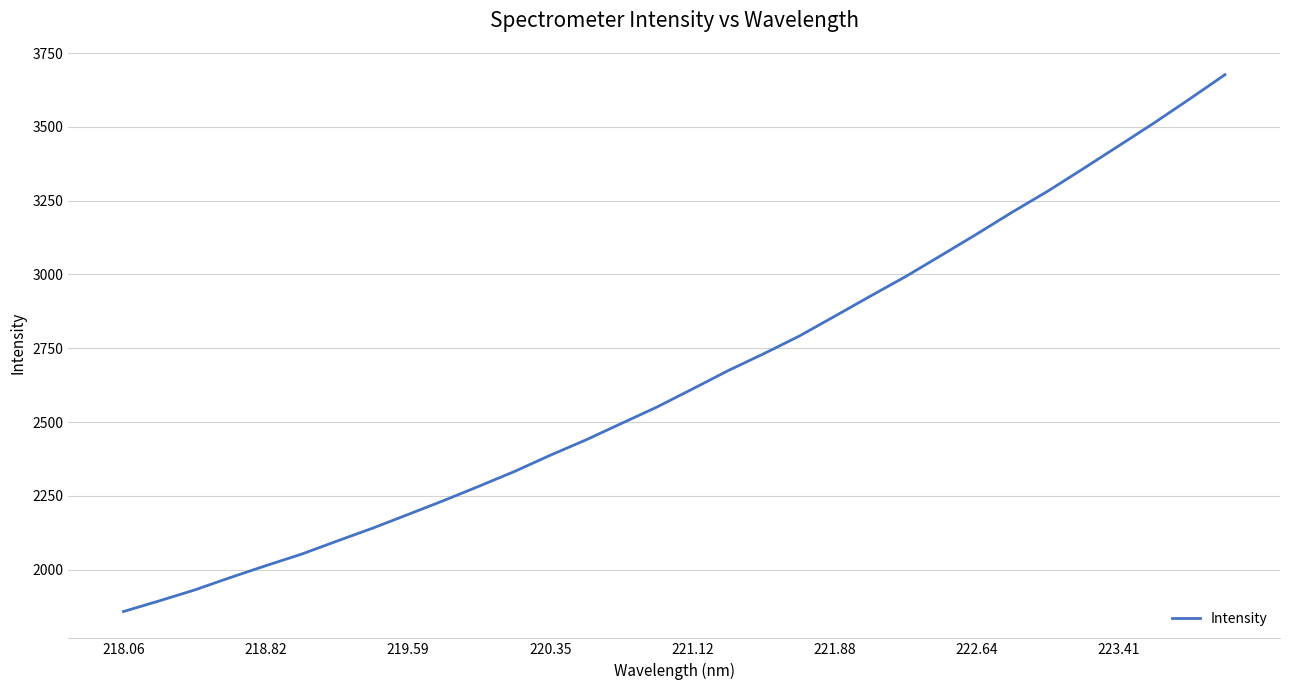

What is the greatest value displayed?

3676.7